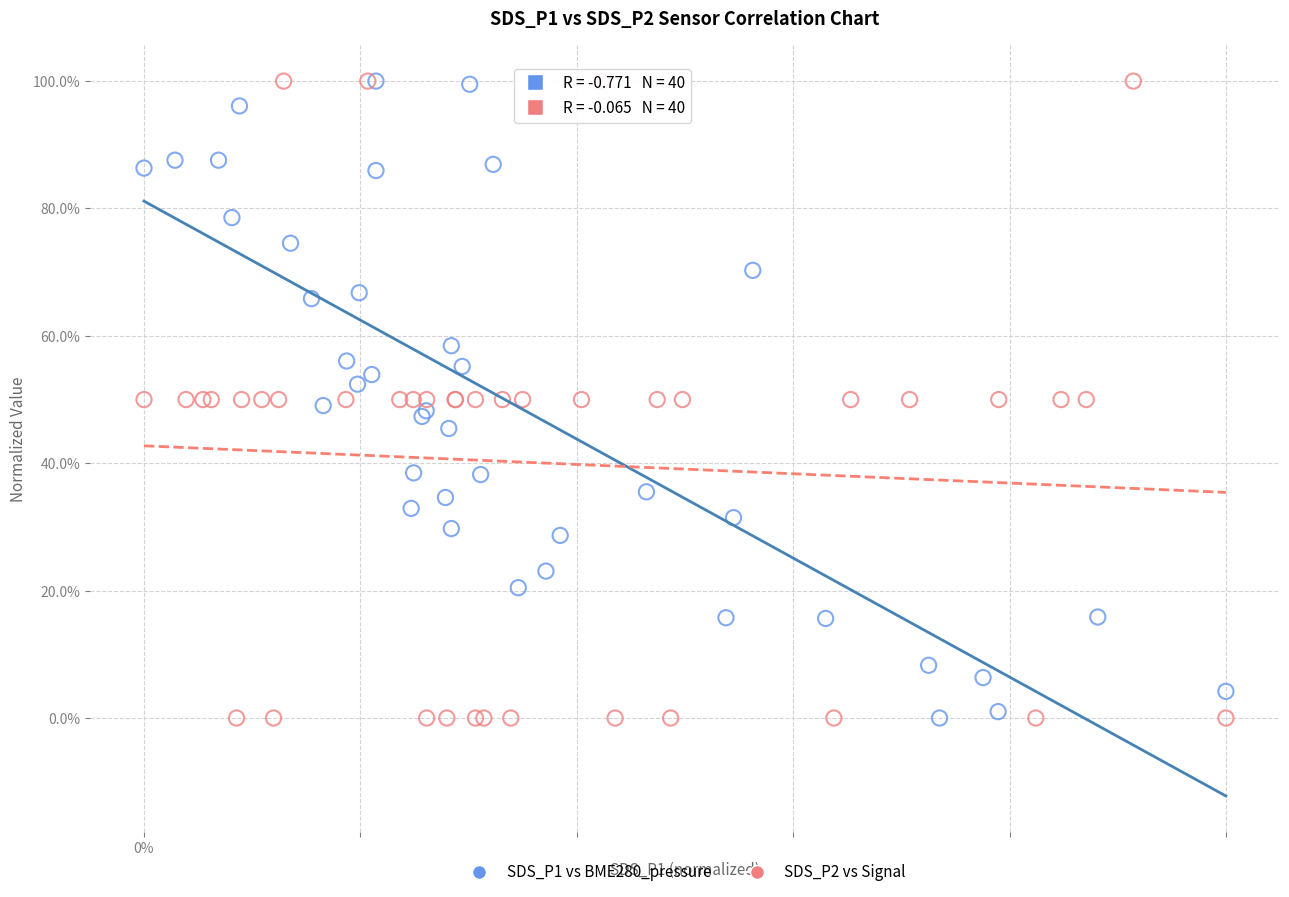

What are all the series names shown in the legend?

SDS_P1 vs BME280_pressure, SDS_P2 vs Signal